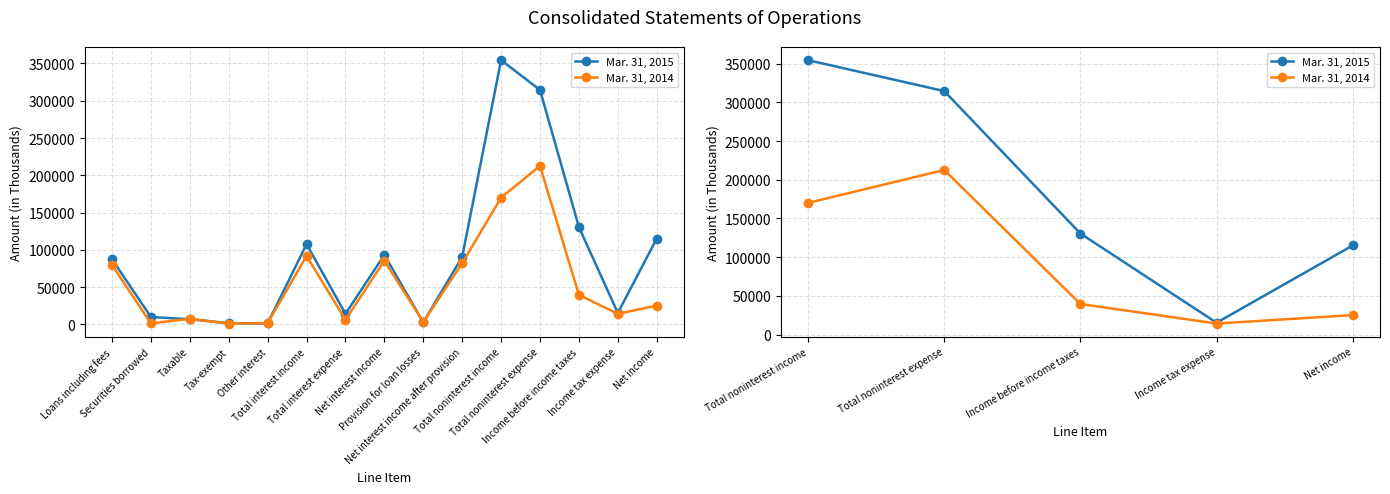

Count the number of data series in this chart.

2